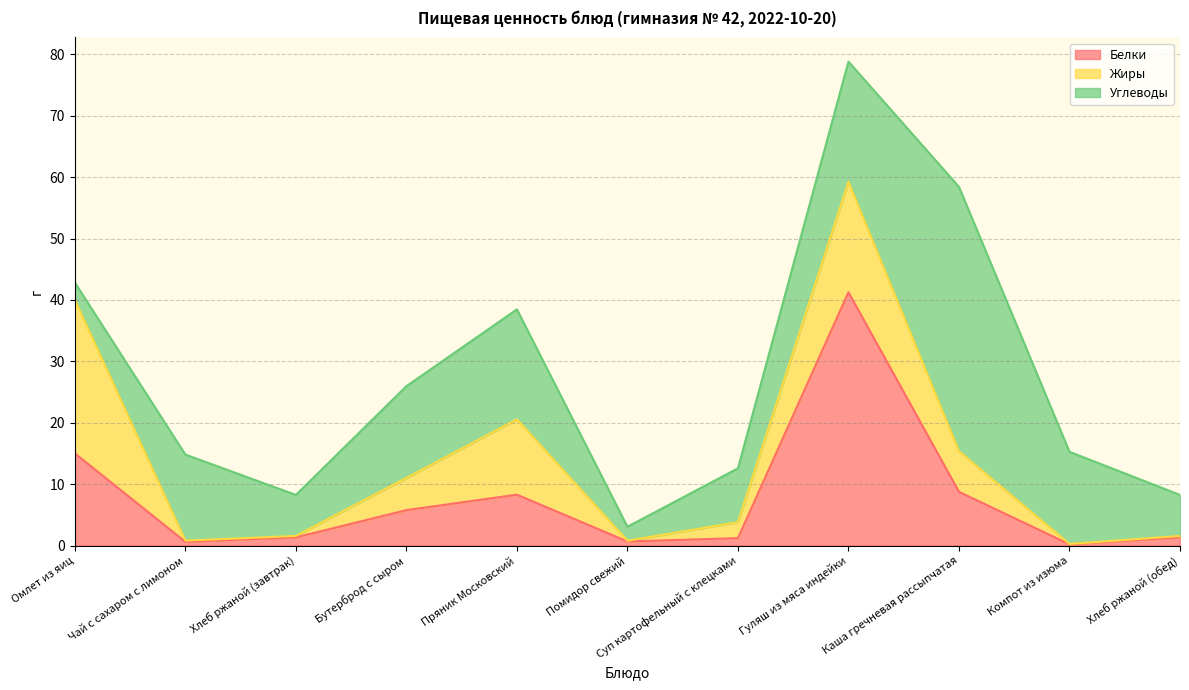

Where is the first local minimum for Жиры?

Чай с сахаром с лимоном